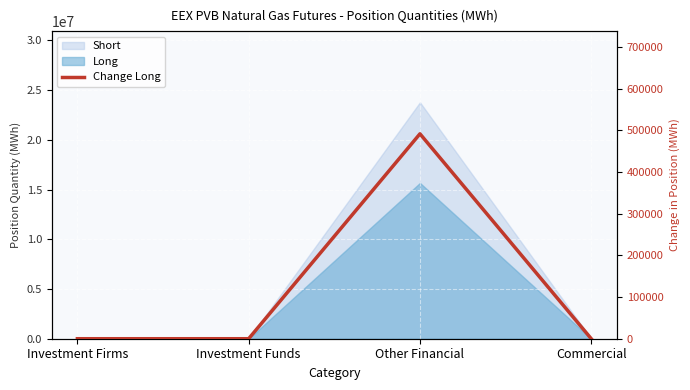

Which category has the lowest value across all series?

Investment Firms